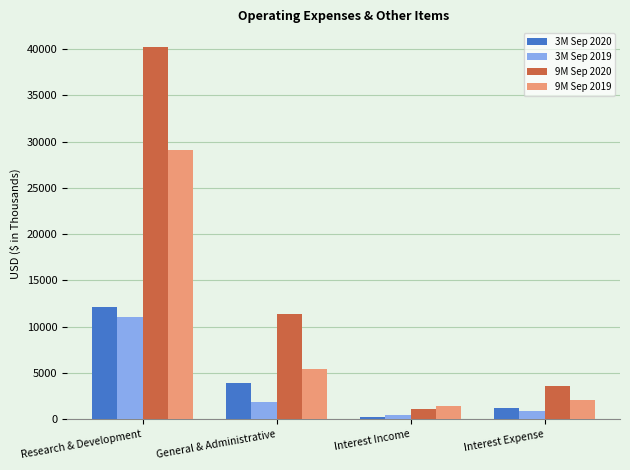

Count the number of categories in the chart.

4